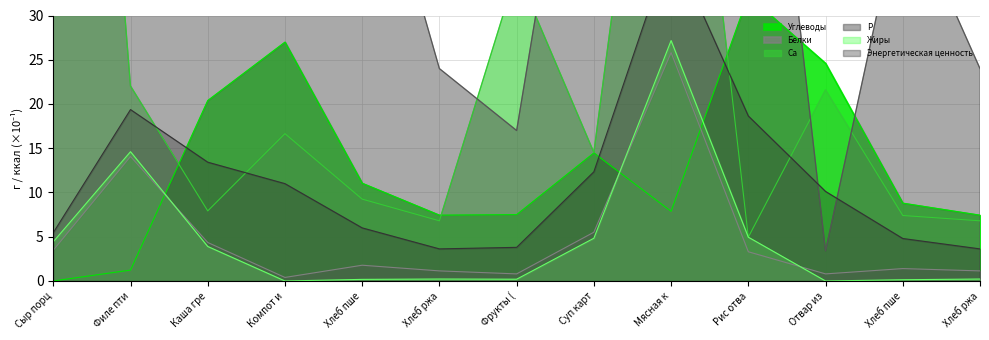

Where is P nearest to the value 128?

Филе пти